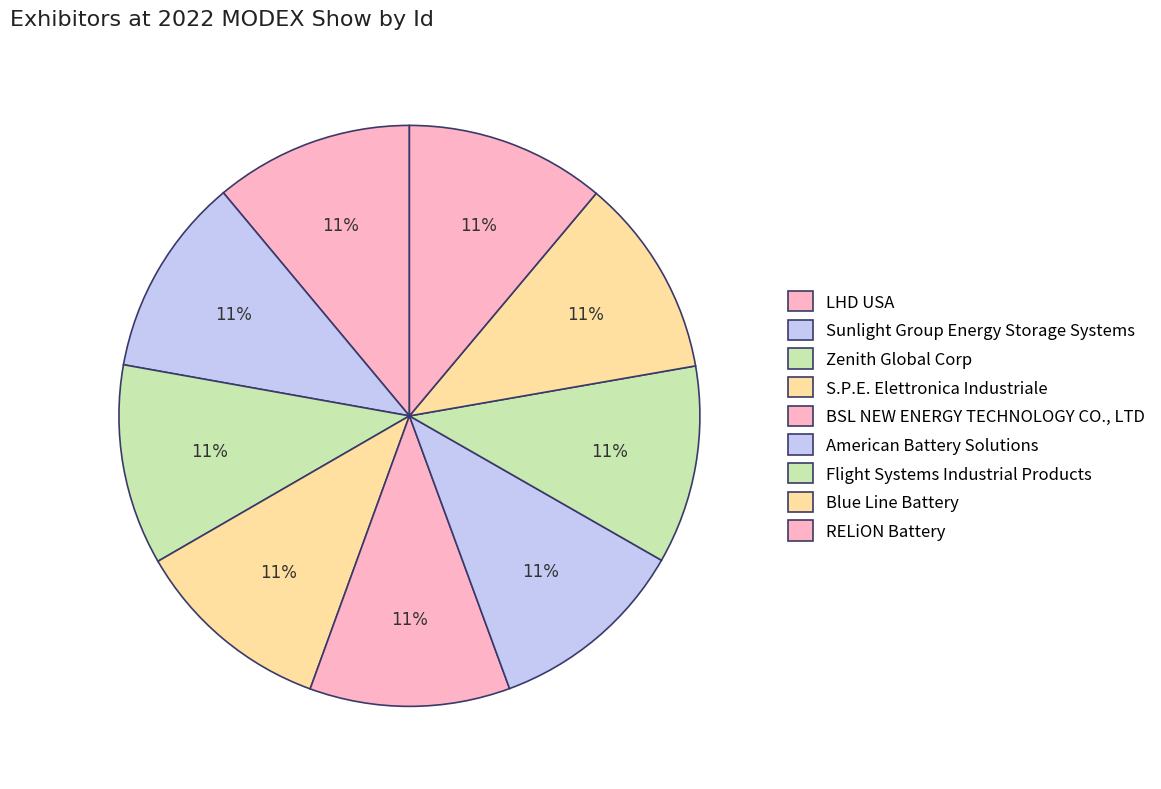

What percentage is the BSL NEW ENERGY TECHNOLOGY CO., LTD slice, to the nearest percent?

11%